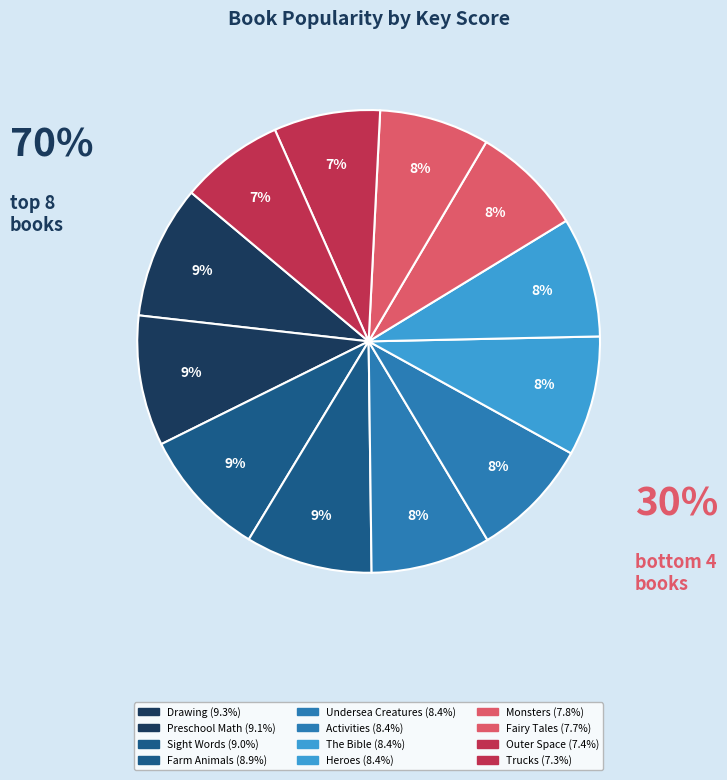

Rank the categories by value from highest to lowest.

My First Big Book of Drawing, My First Big Book of Preschool Math, My First Big Book of Sight Words, My First Big Book of Farm Animals, My First Big Book of Undersea Creatures, My First Big Book of Heroes, My First Big Book of the Bible, My First Big Book of Activities, My First Big Book of Monsters, My First Big Book of Fairy Tales, My First Big Book of Outer Space, My First Big Book of Trucks